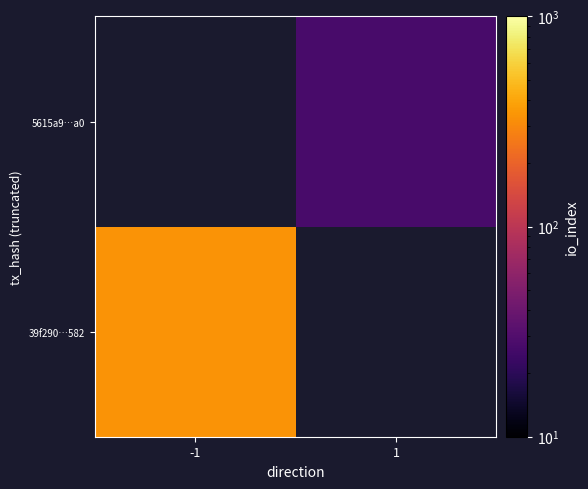

How many positive values does the 5615a9…a0 series have?

1